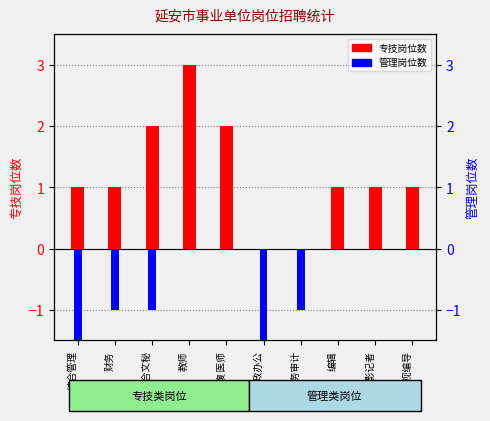

Where does the 专技岗位数 series first go above 1?

综合文秘